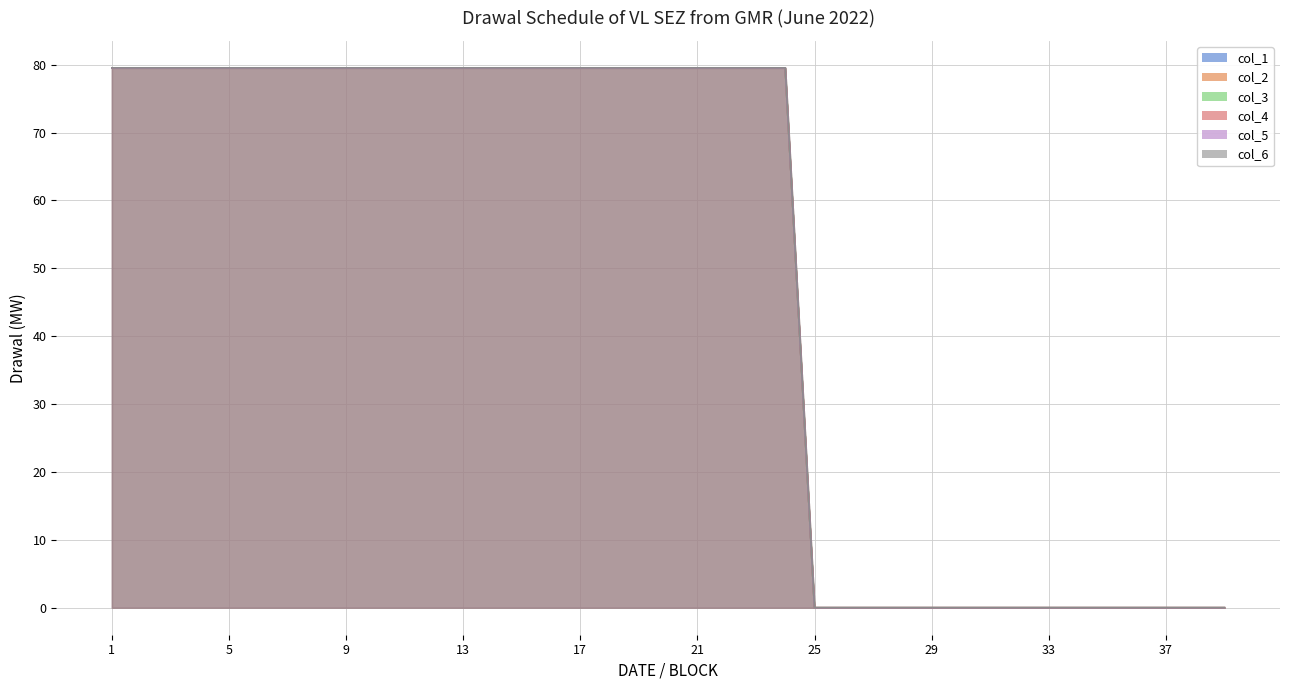

True or false: col_1 and col_2 cross at least once.

False